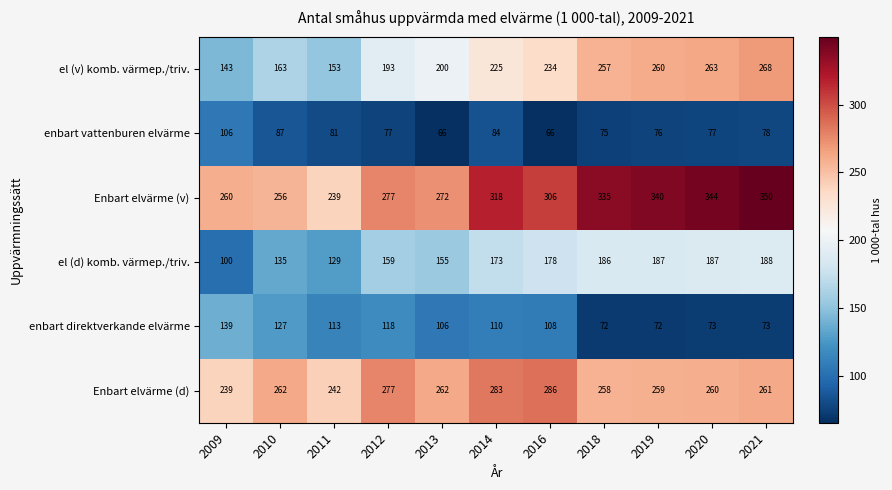

At how many categories does at least one series exceed 251?

10